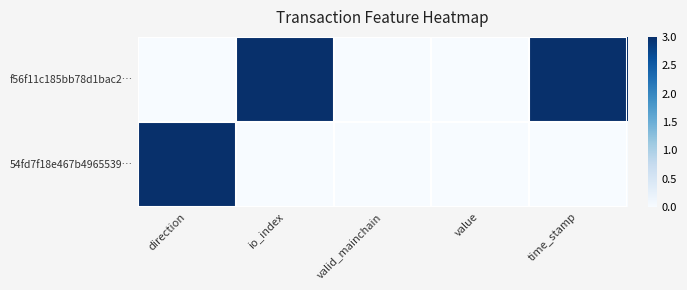

Rank the series by their average value, from highest to lowest.

f56f11c185bb78d1bac2…, 54fd7f18e467b4965539…